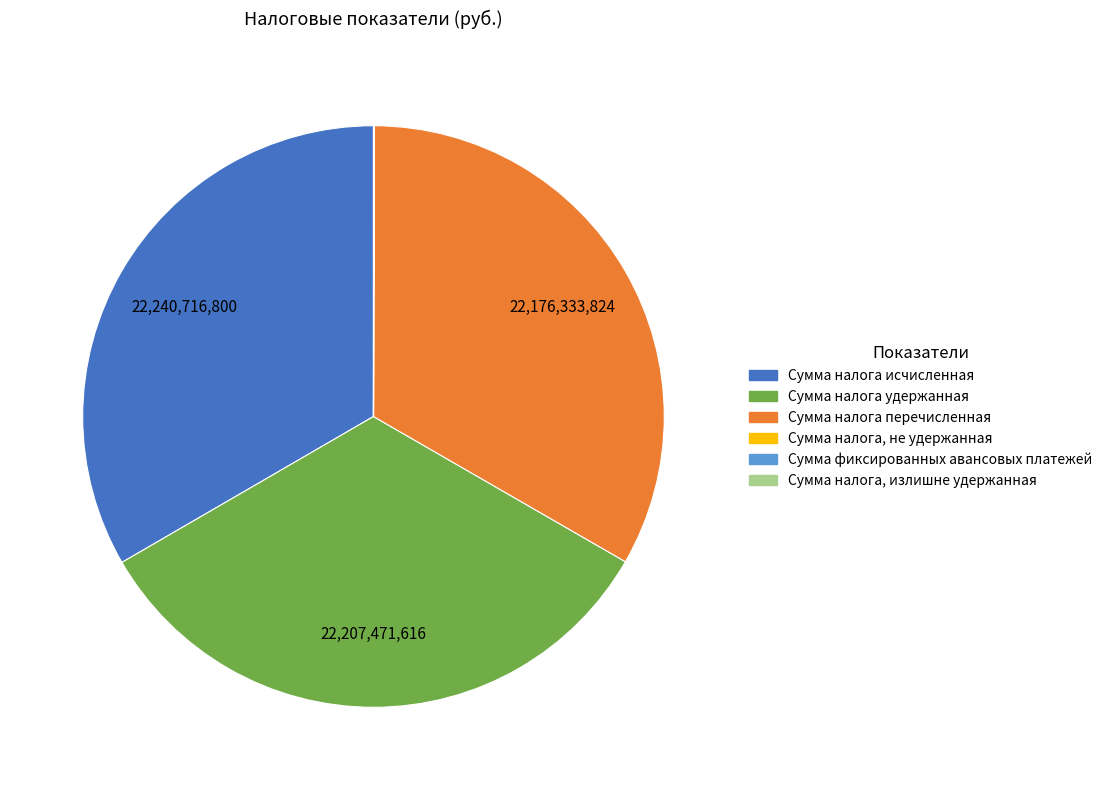

Is there a majority slice in this chart?

No